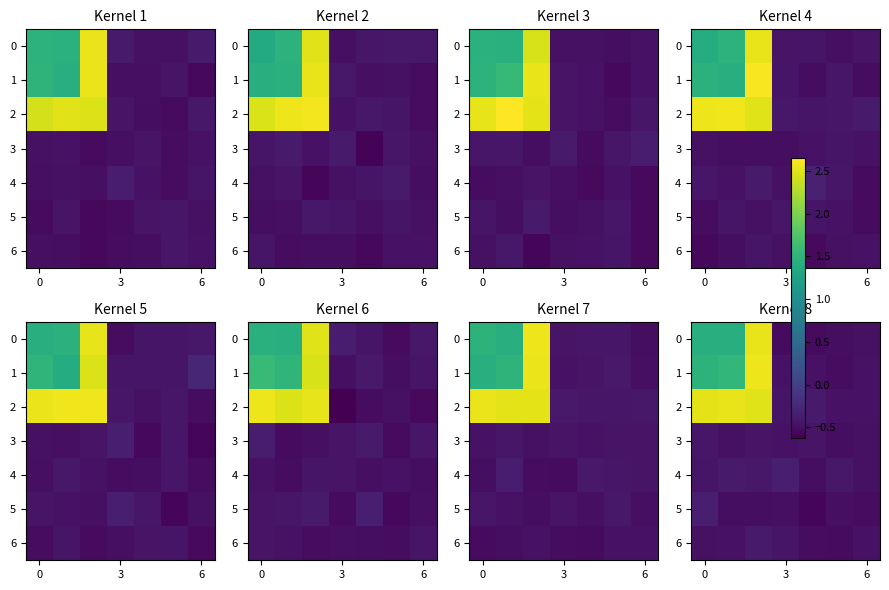

What value does the 4 series have at 6?

-0.5